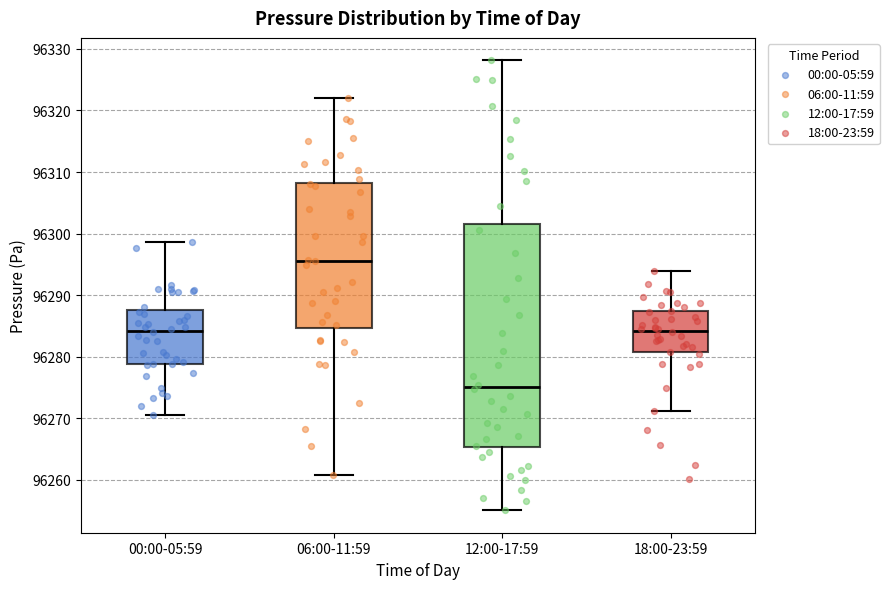

Reading left to right, transcribe this box plot: for each box, give where its median line is, the range the box spans, and where its two whiskers end, as read against the y-axis. The values are not printed on the chart, so give them approximately, as read against the axis.

00:00-05:59: median 96284, box 96279 to 96288, whiskers 96271 to 96299
06:00-11:59: median 96296, box 96285 to 96308, whiskers 96261 to 96322
12:00-17:59: median 96275, box 96265 to 96302, whiskers 96255 to 96328
18:00-23:59: median 96284, box 96281 to 96287, whiskers 96271 to 96294